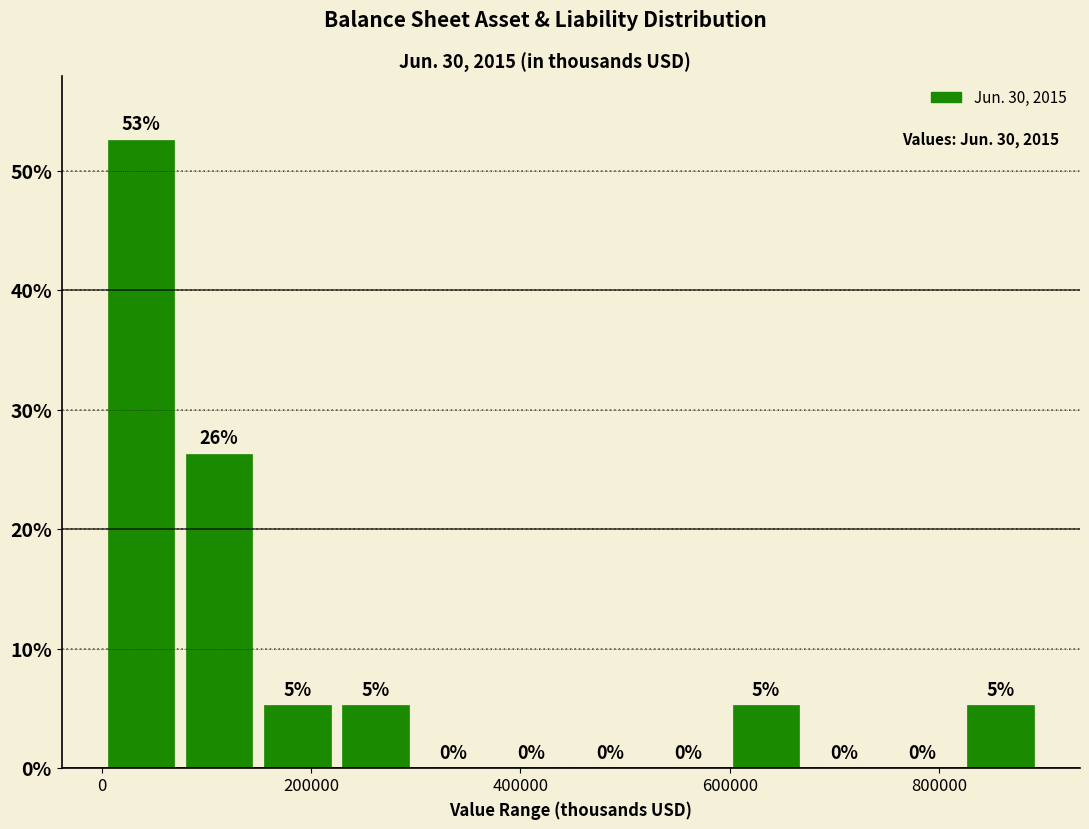

Around what value on the x-axis is the tallest bar? Give the approximate position of its centre, as read against the axis.

40000